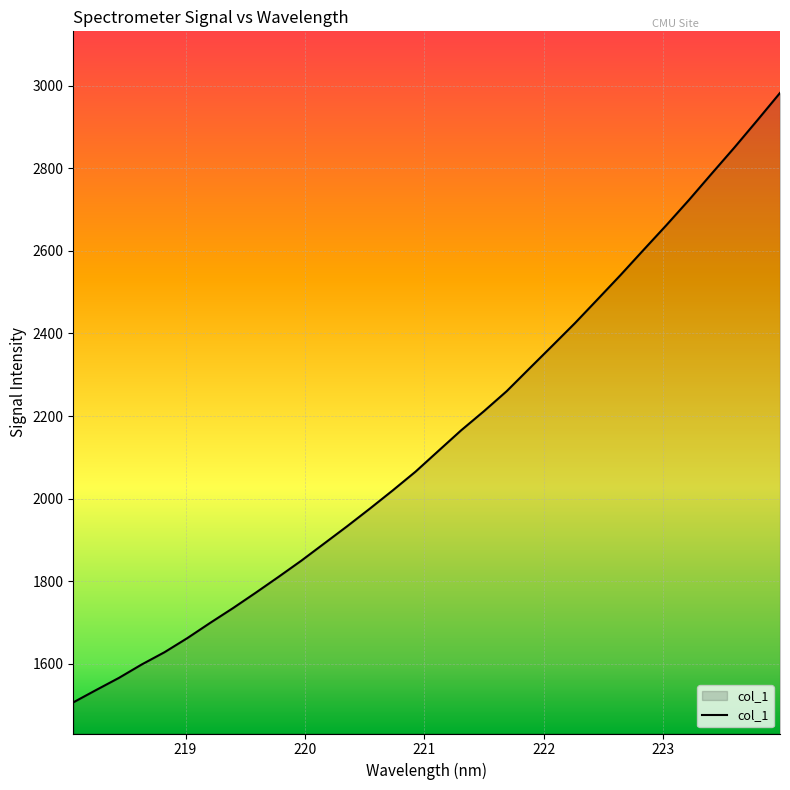

What is the difference between the maximum and second lowest values?

1445.4